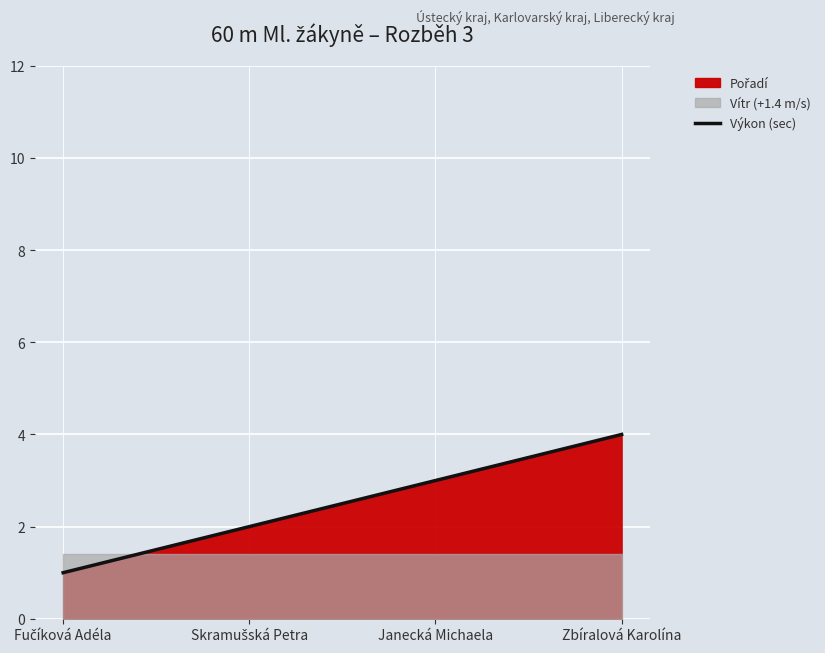

Rank the categories by value from highest to lowest.

Zbíralová Karolína, Janecká Michaela, Skramušská Petra, Fučíková Adéla